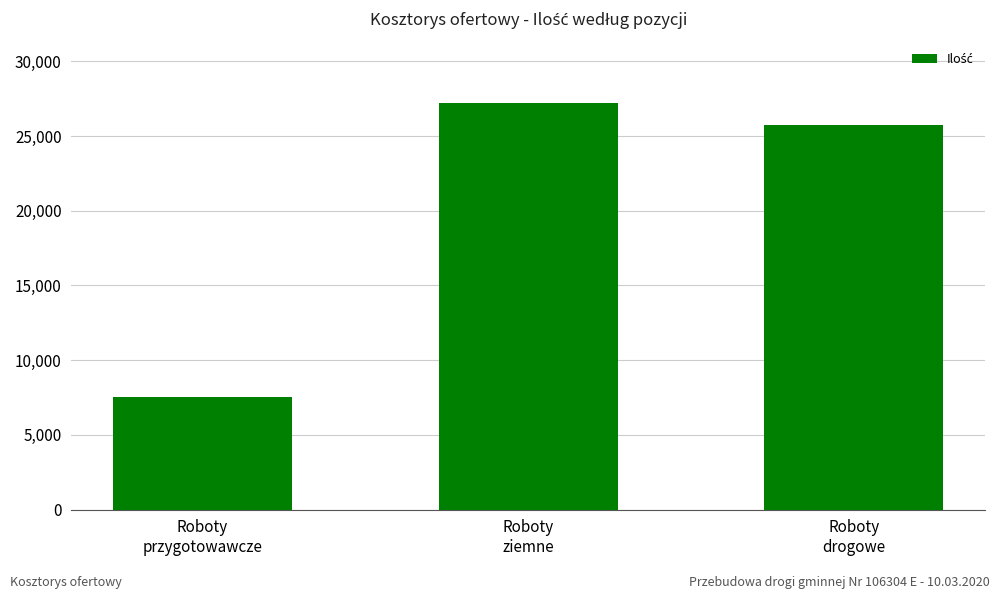

Rank the categories by value from highest to lowest.

Roboty
ziemne, Roboty
drogowe, Roboty
przygotowawcze